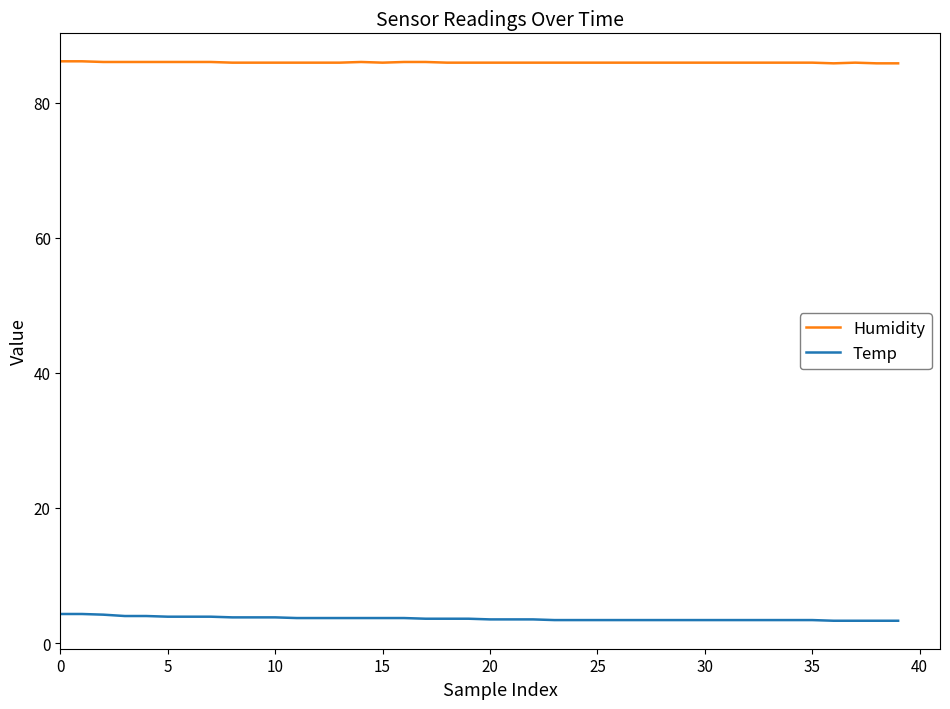

True or false: Humidity and Temp cross at least once.

False